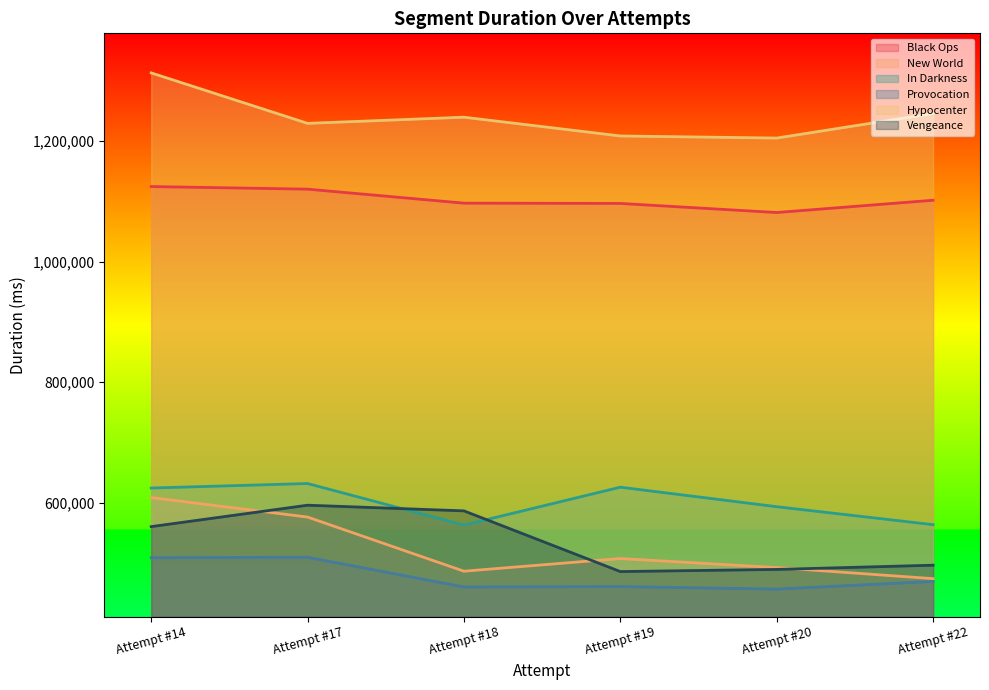

What is the minimum value for Hypocenter?

1205288